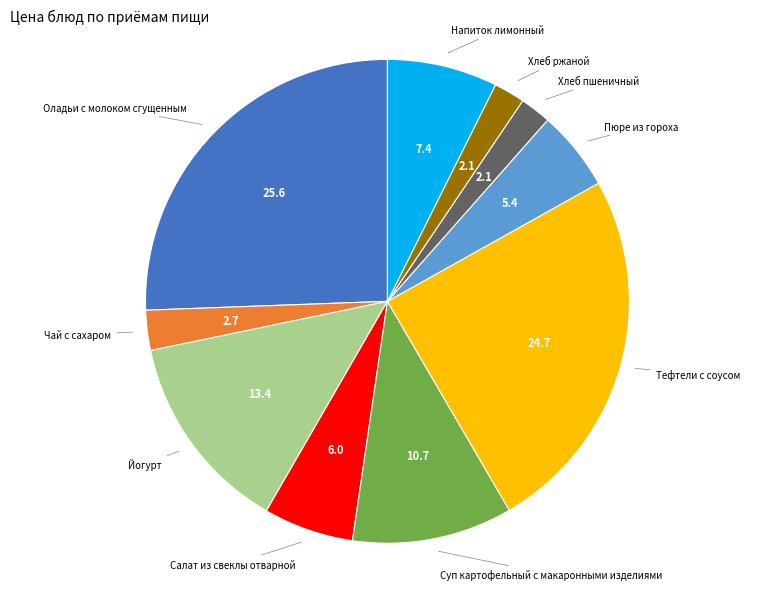

How many slices are in this pie chart?

10